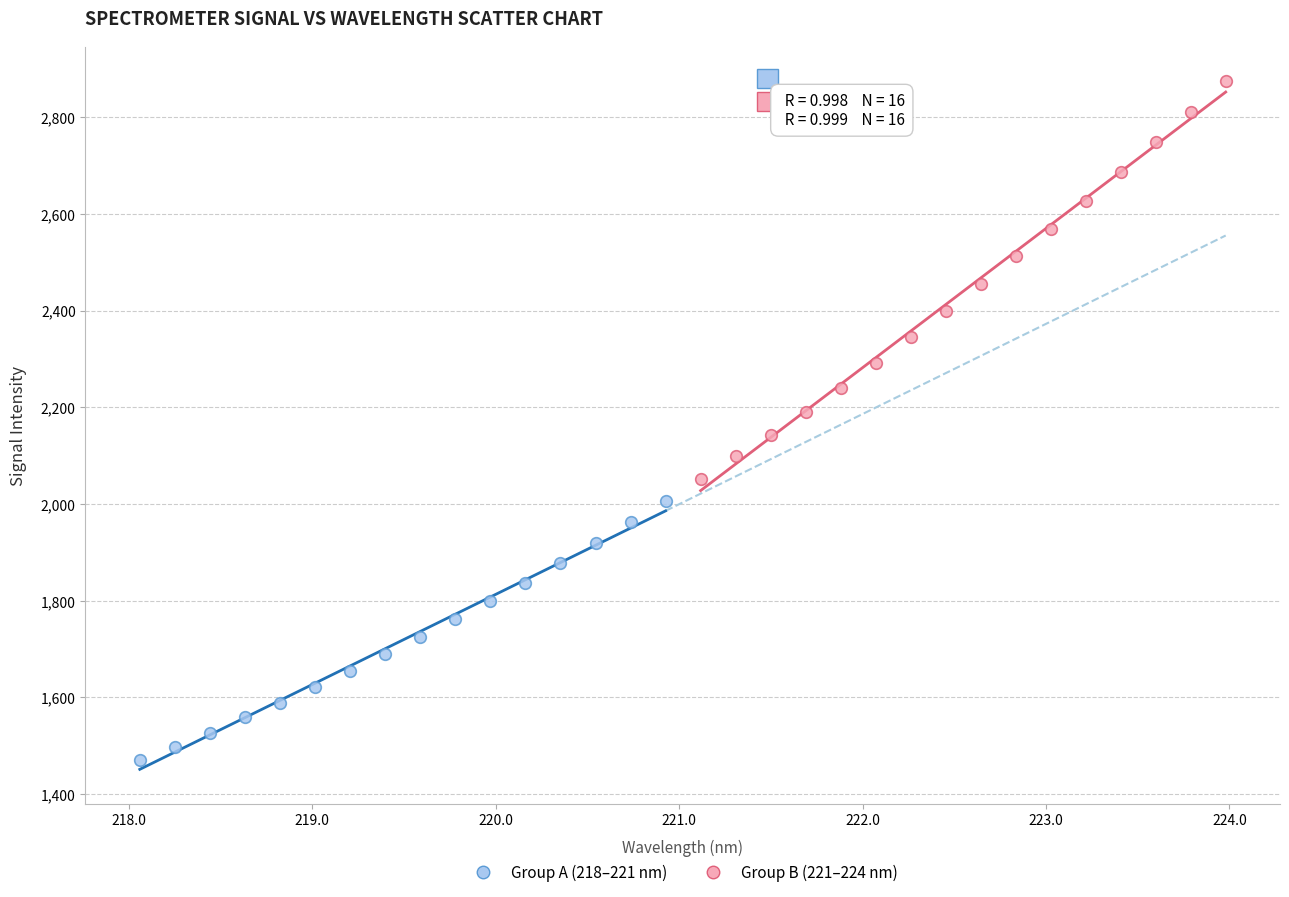

Which series reaches the maximum Y coordinate?

Group B (221–224 nm)